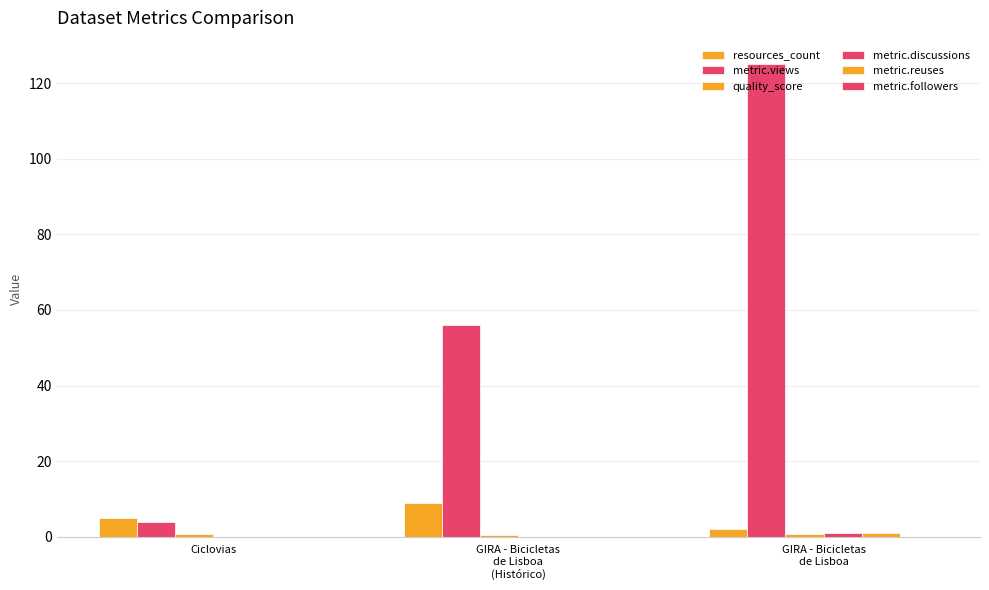

What is the sum of the metric.reuses values at Ciclovias and GIRA - Bicicletas
de Lisboa?

1.0